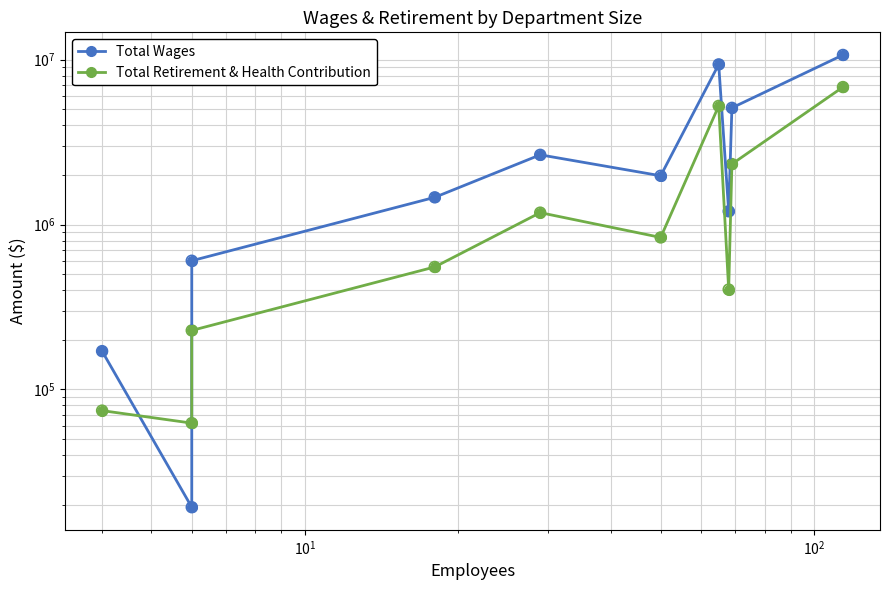

Which series has the largest total across all categories?

Total Wages